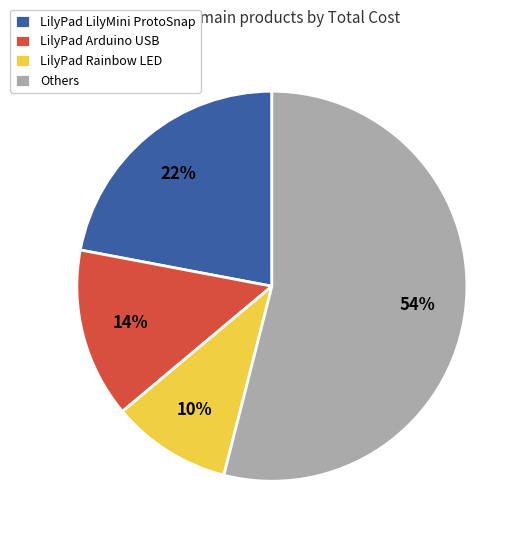

To the nearest percent, what is the average slice percentage?

25%